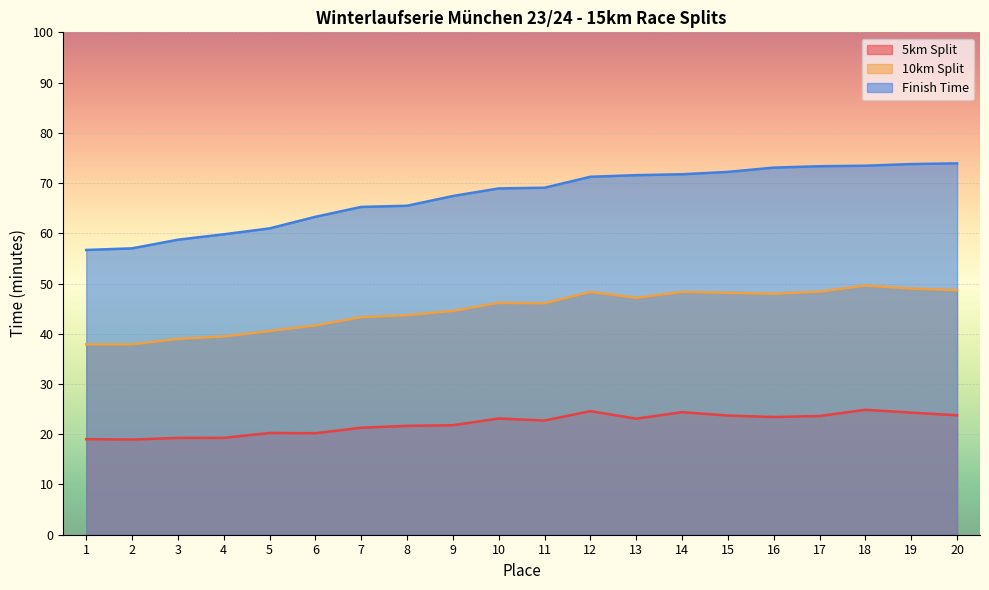

At which category does 5km Split reach its first local peak?

5